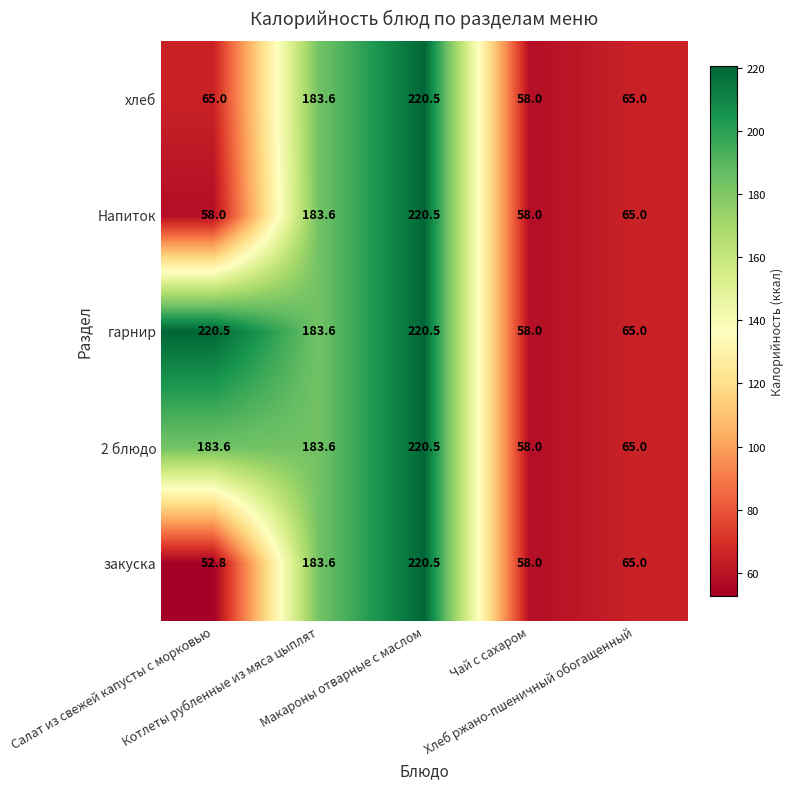

What is the sum of all хлеб values?

592.1